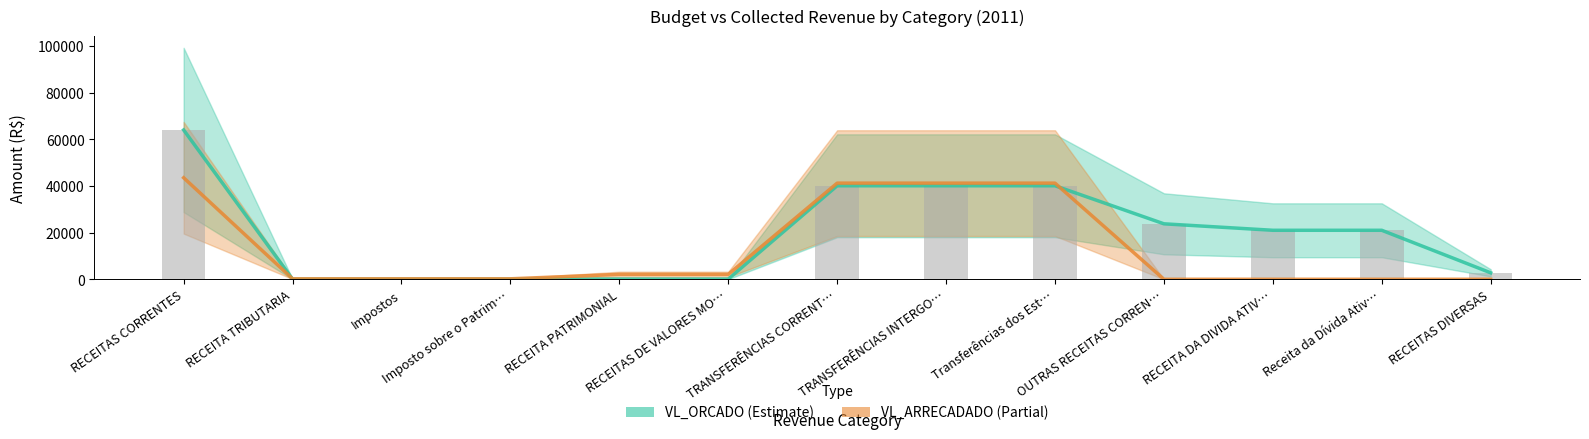

True or false: VL_ARRECADADO has a value of 13173.5 at OUTRAS RECEITAS CORREN….

False